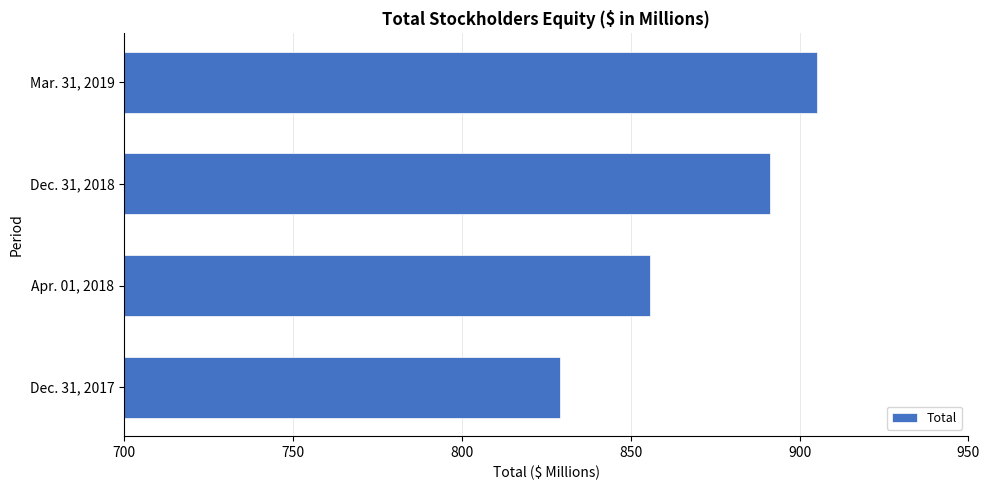

What is the change in value from Dec. 31, 2018 to Mar. 31, 2019?

+13.8